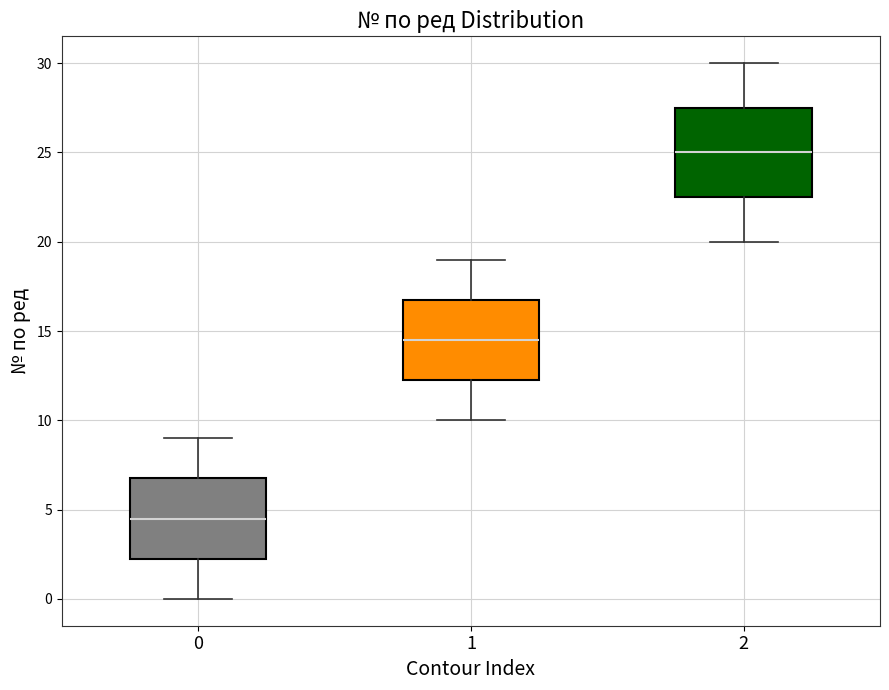

Where does the lower whisker of the box at x = 2 end on the y-axis? The values are not printed on the chart, so give them approximately, as read against the axis.

20.0